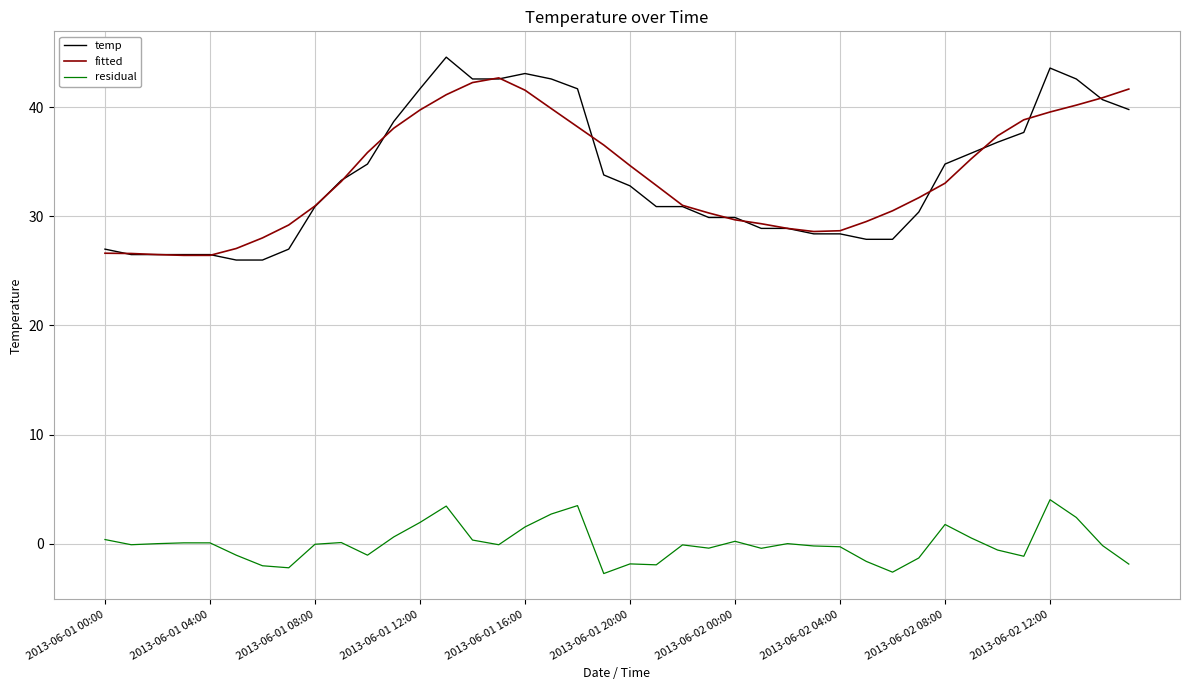

In residual, how many points are lower than both neighbors (excluding endpoints)?

10